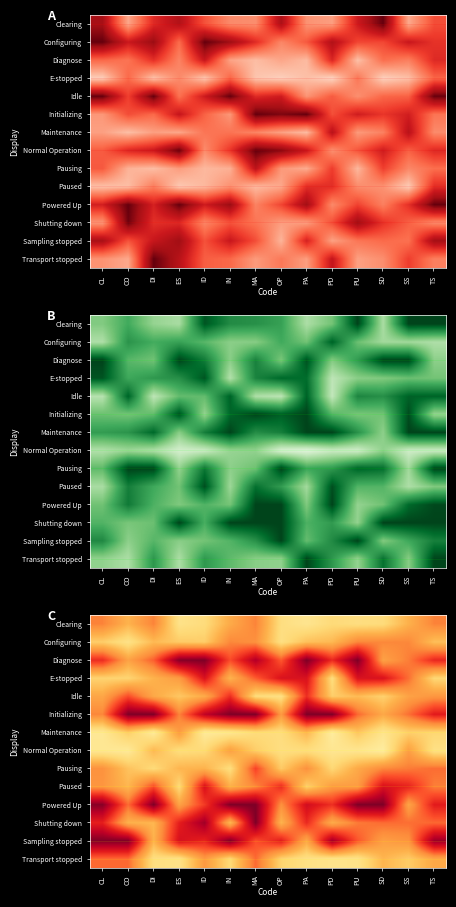

At which label does Pausing reach its peak?

MA